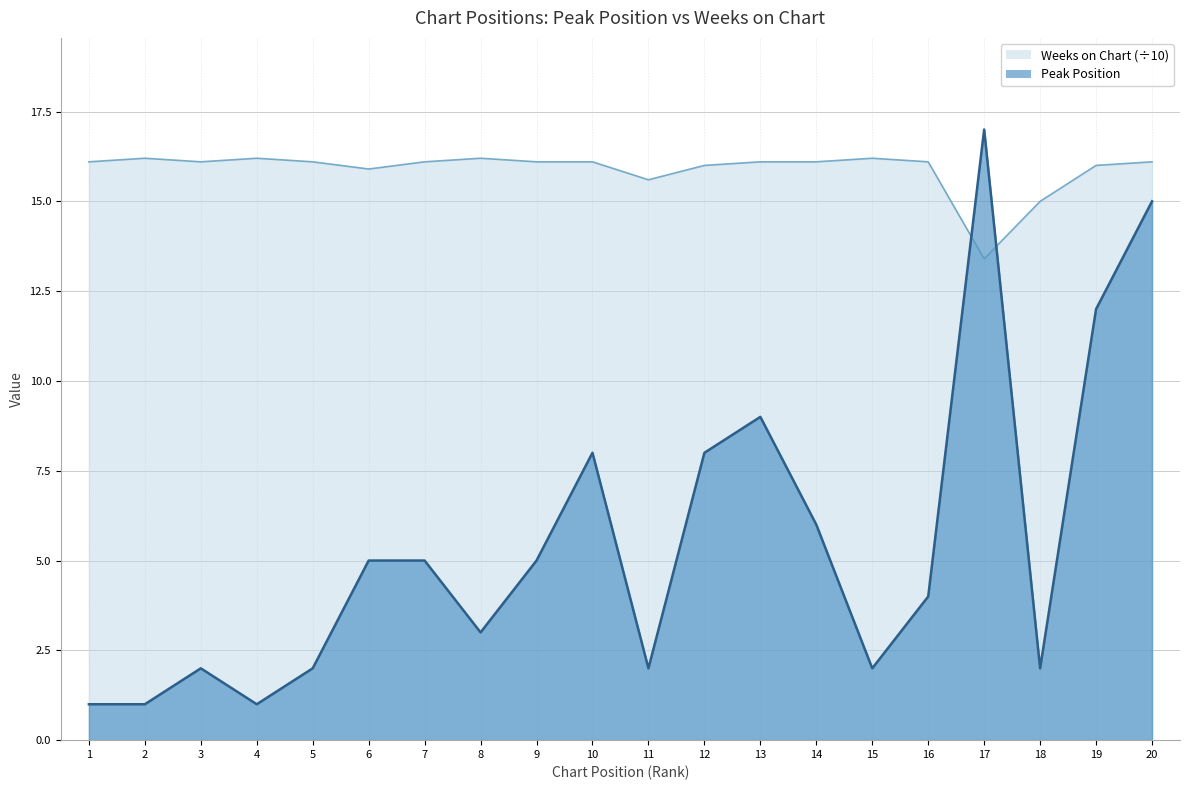

How many series are shown in this chart?

2